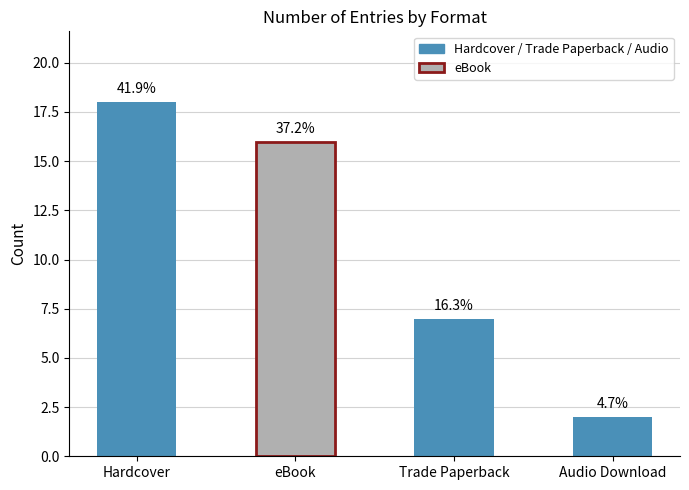

Reading left to right, list all the values displayed in this chart.

Hardcover=18	eBook=16	Trade Paperback=7	Audio Download=2